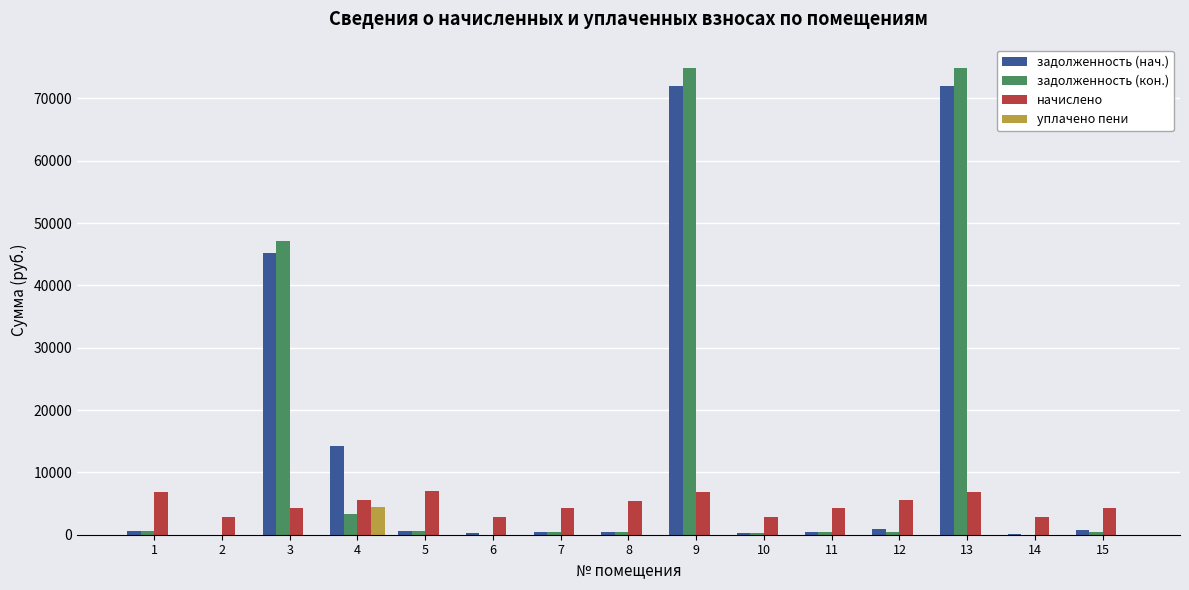

How many data points does each series have?

15